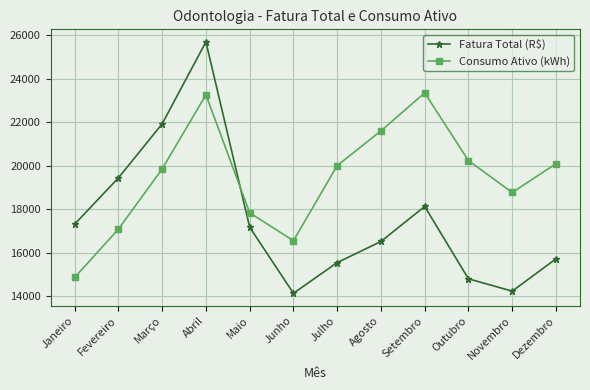

How many intersections are there between Consumo Ativo (kWh) and Fatura Total (R$)?

1